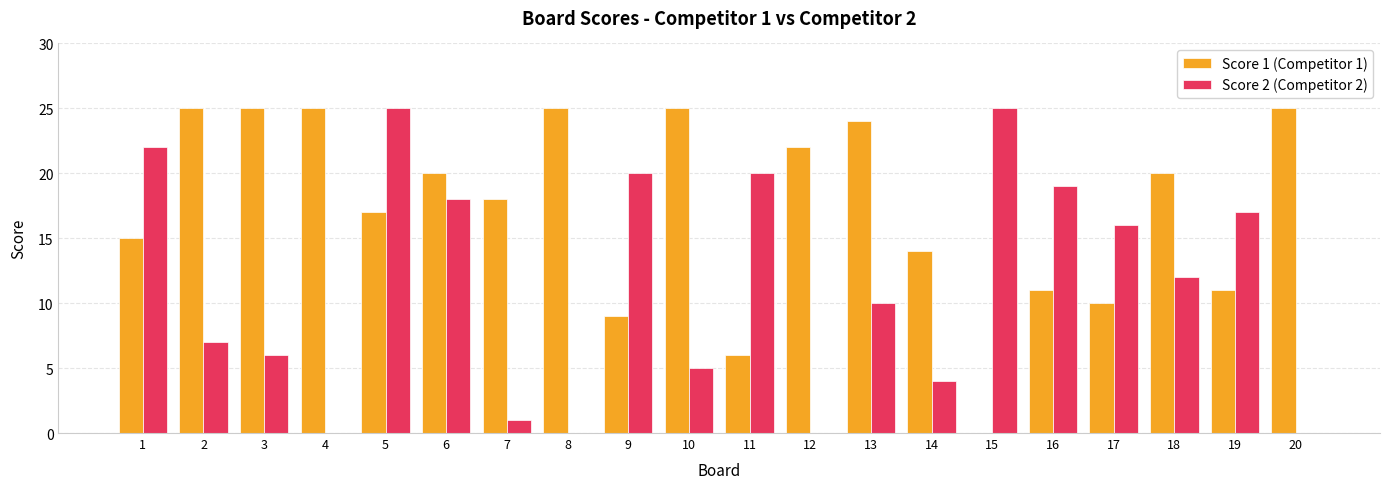

The value of Score 1 (Competitor 1) at 14 is 14. True or false?

True